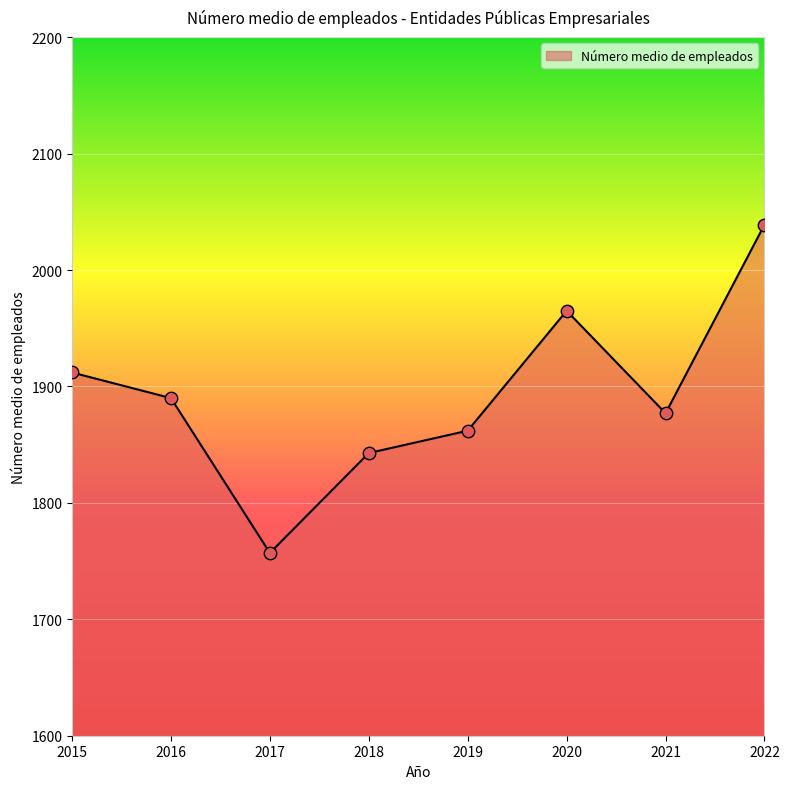

Approximately how many times larger is the value at 2017 compared to 2019?

0.9